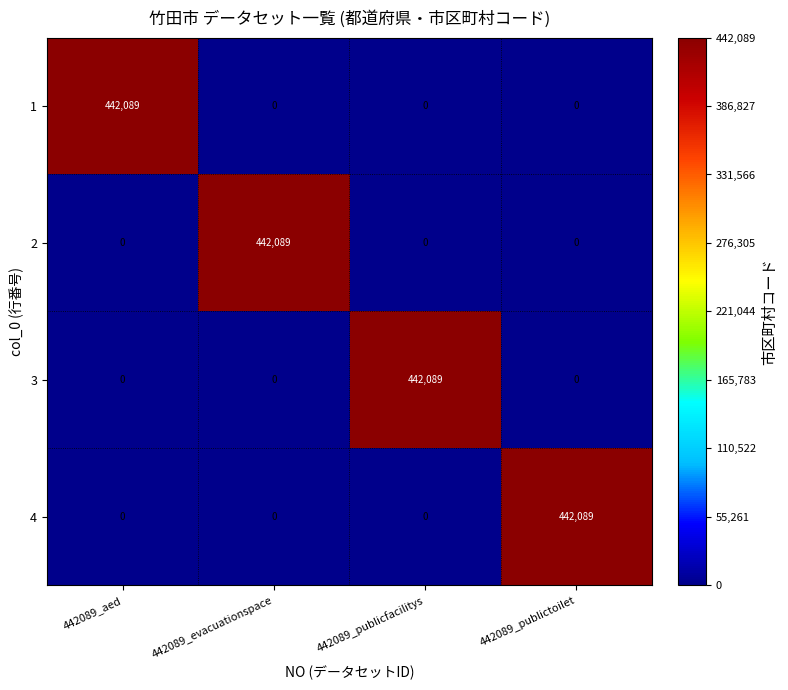

Reading left to right, what are all the values shown in this chart?

1: 442089_aed=442089	442089_evacuationspace=0	442089_publicfacilitys=0	442089_publictoilet=0
2: 442089_aed=0	442089_evacuationspace=442089	442089_publicfacilitys=0	442089_publictoilet=0
3: 442089_aed=0	442089_evacuationspace=0	442089_publicfacilitys=442089	442089_publictoilet=0
4: 442089_aed=0	442089_evacuationspace=0	442089_publicfacilitys=0	442089_publictoilet=442089